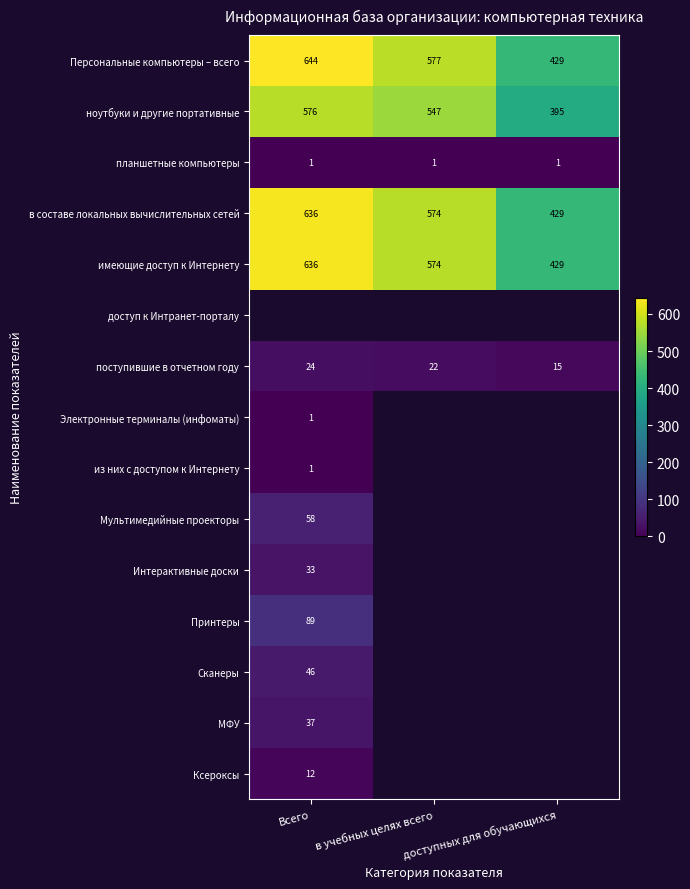

How many data points in в составе локальных вычислительных сетей are less than 574?

1